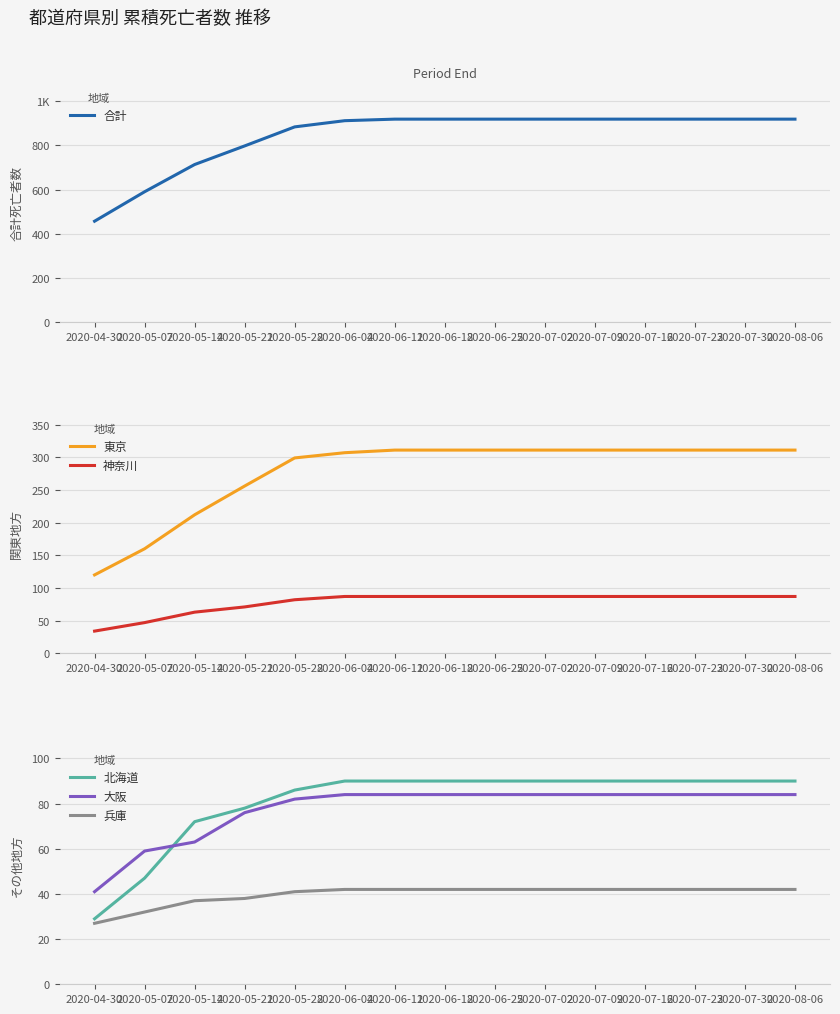

What are all the series names shown in the legend?

合計, 東京, 神奈川, 北海道, 大阪, 兵庫